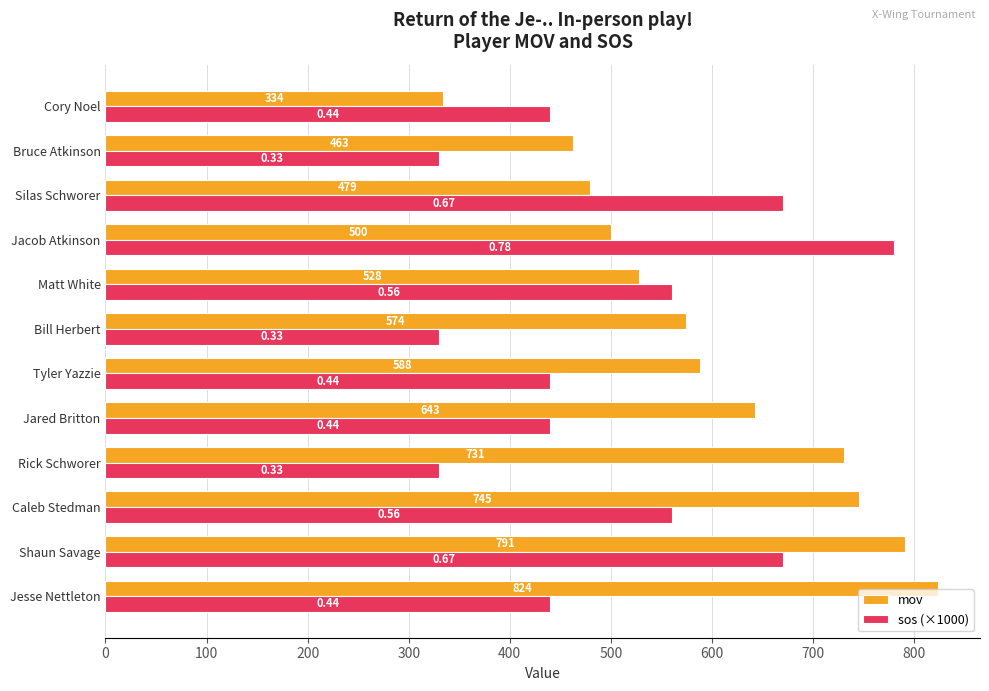

At which category is the sum across all series the highest?

Shaun Savage